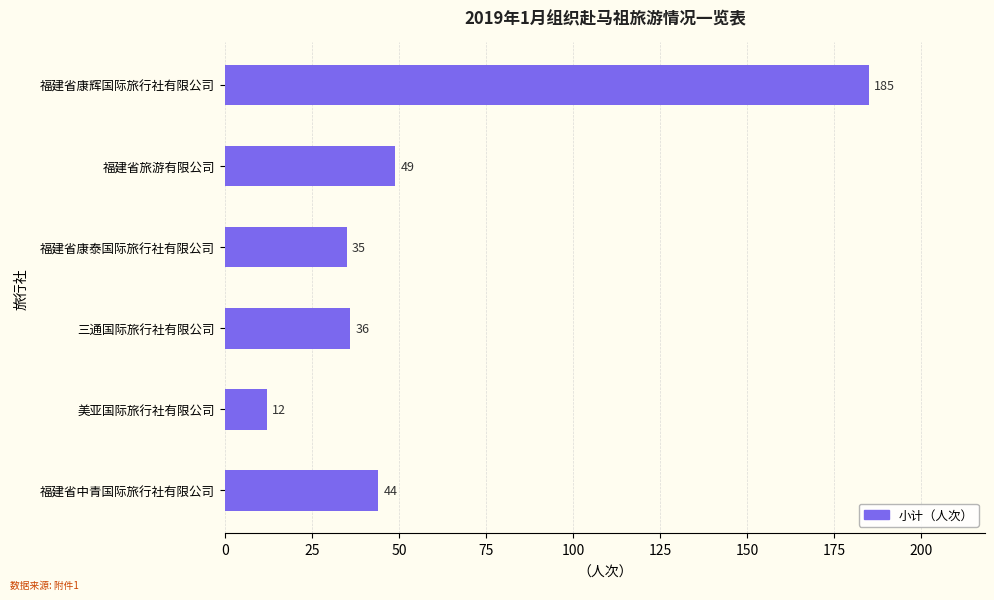

Rank the categories by value from lowest to highest.

美亚国际旅行社有限公司, 福建省康泰国际旅行社有限公司, 三通国际旅行社有限公司, 福建省中青国际旅行社有限公司, 福建省旅游有限公司, 福建省康辉国际旅行社有限公司